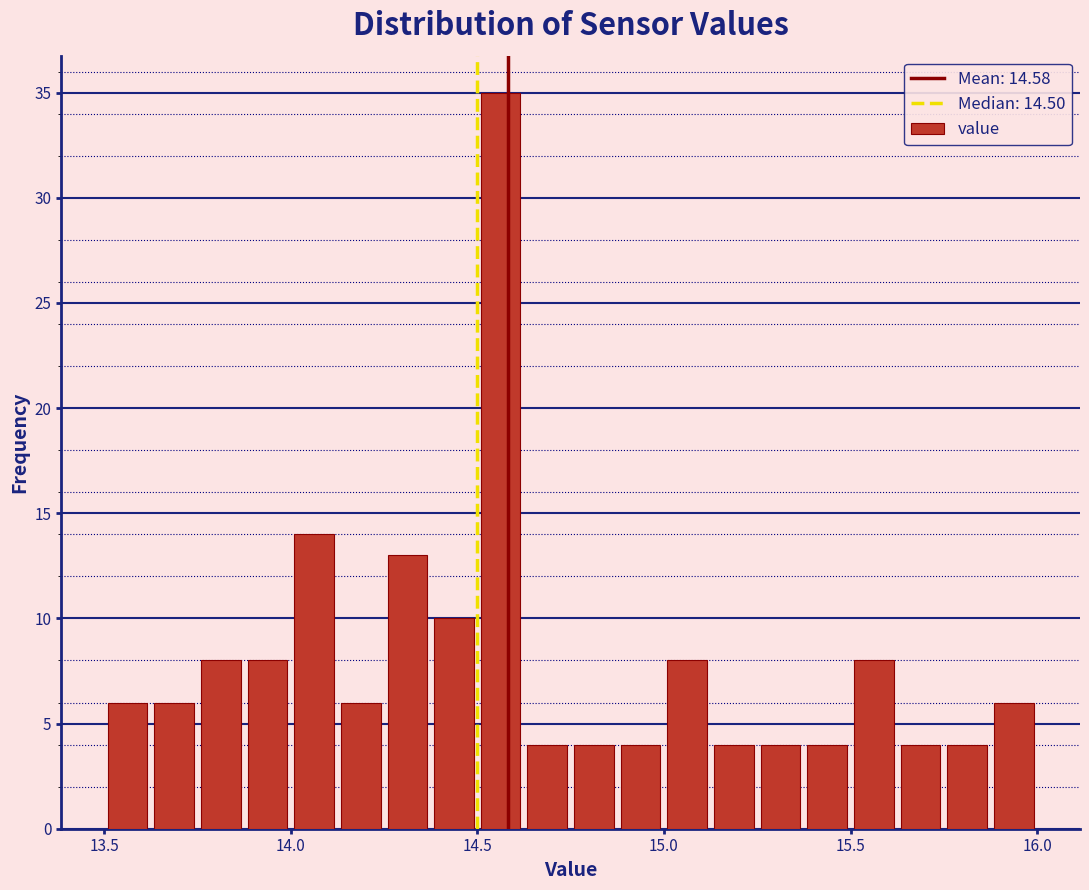

Read against the x-axis, roughly where is the centre of the tallest bar?

14.55